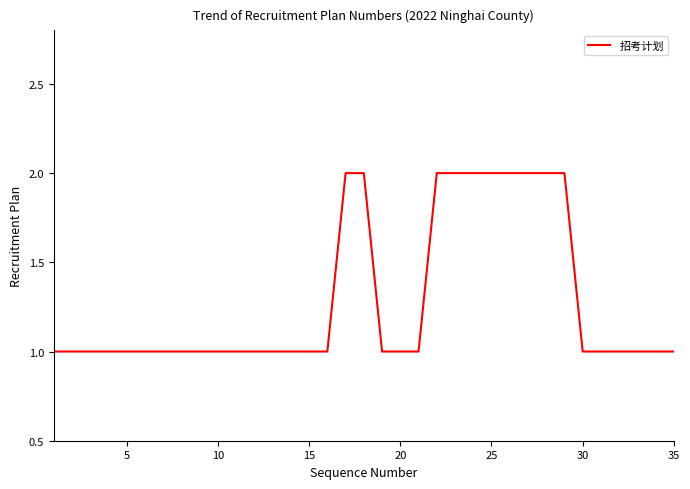

True or false: the data shows 2 at 25.

True